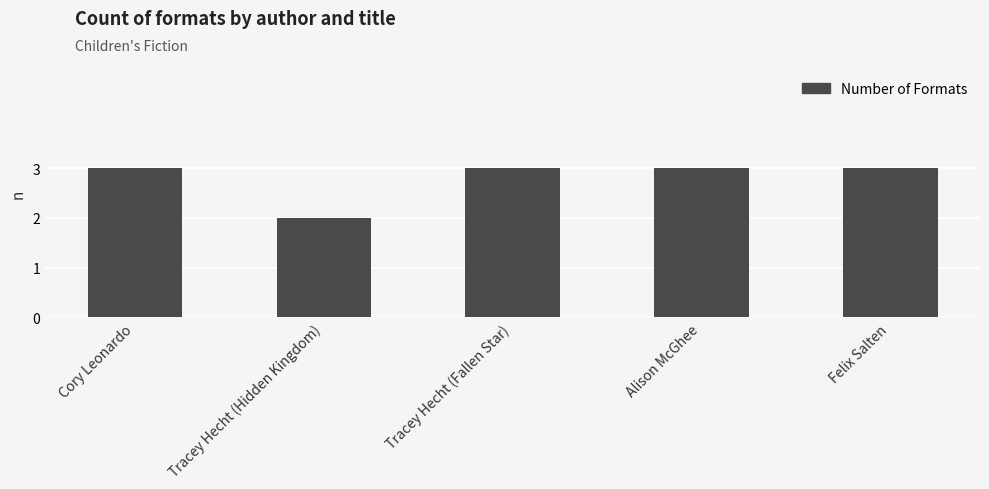

Approximately how many times larger is the value at Tracey Hecht (Hidden Kingdom) compared to Felix Salten?

0.7